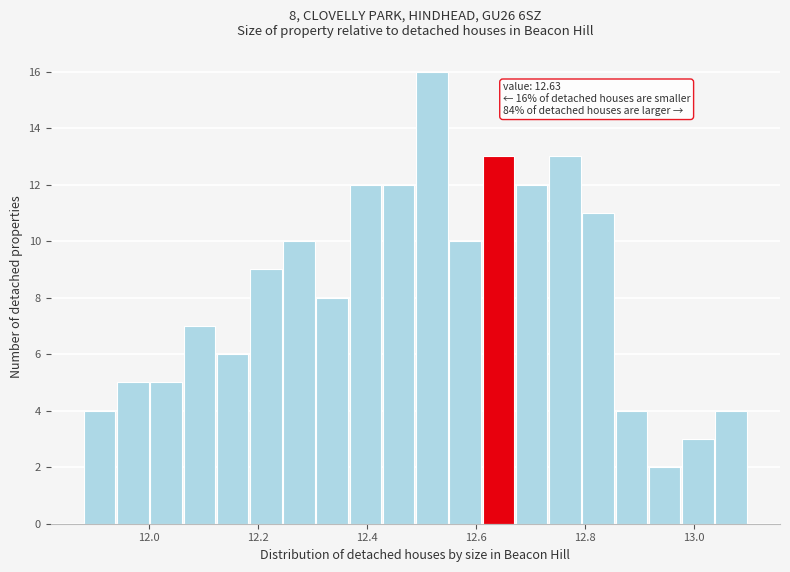

Read against the x-axis, roughly where is the centre of the tallest bar?

12.52